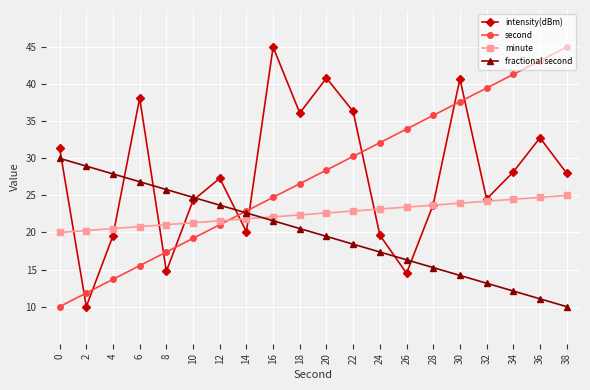

True or false: minute and second intersect in this chart.

True